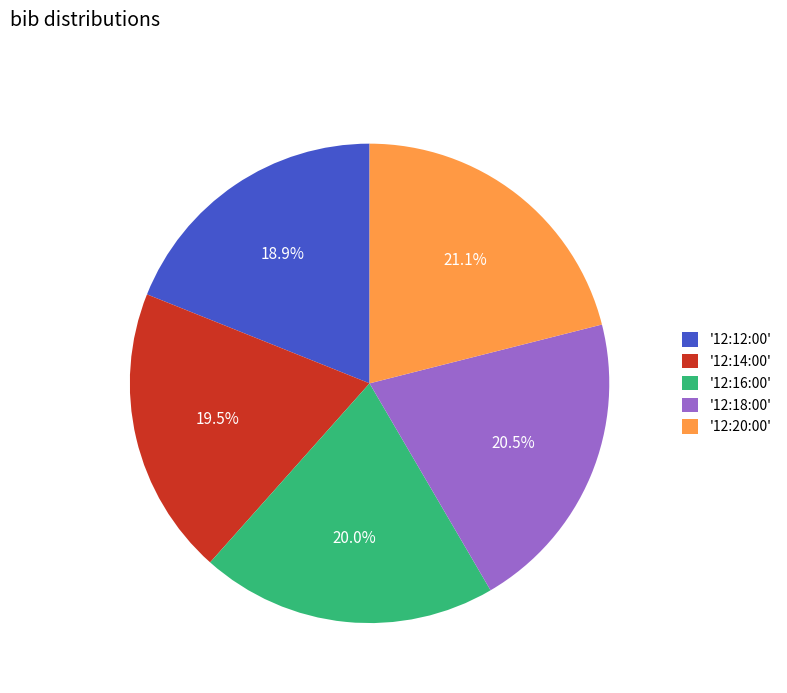

Which category has the biggest portion of the pie?

'12:20:00'